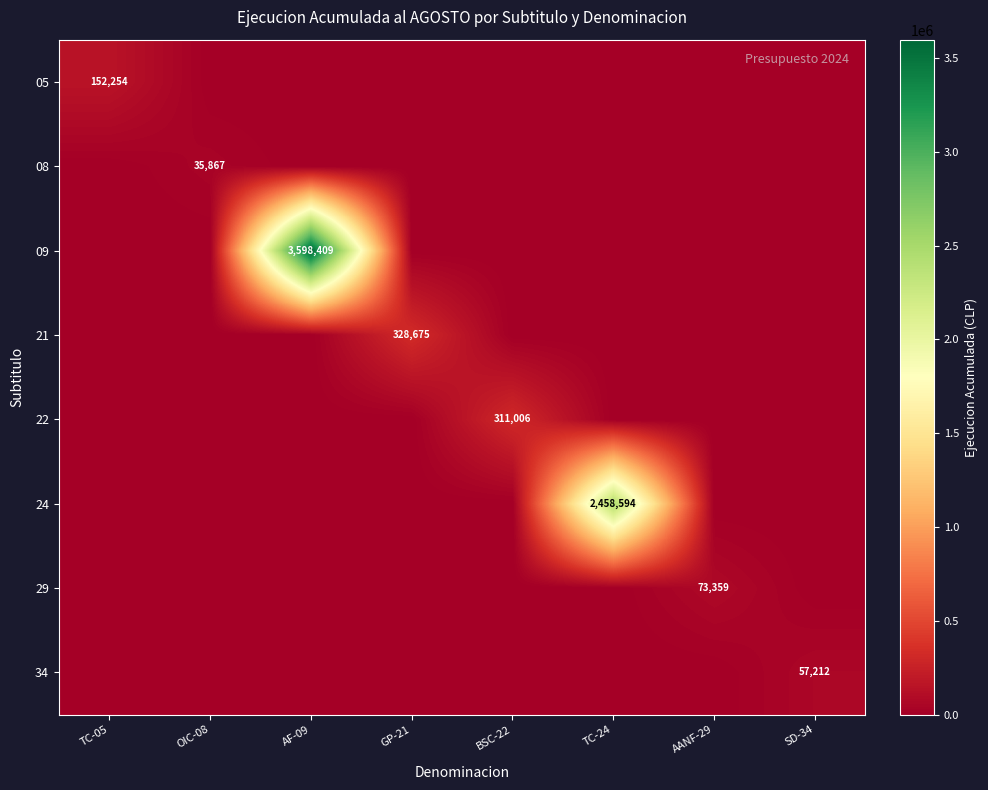

What is the sum of the 08 values at TC-05 and OIC-08?

35867